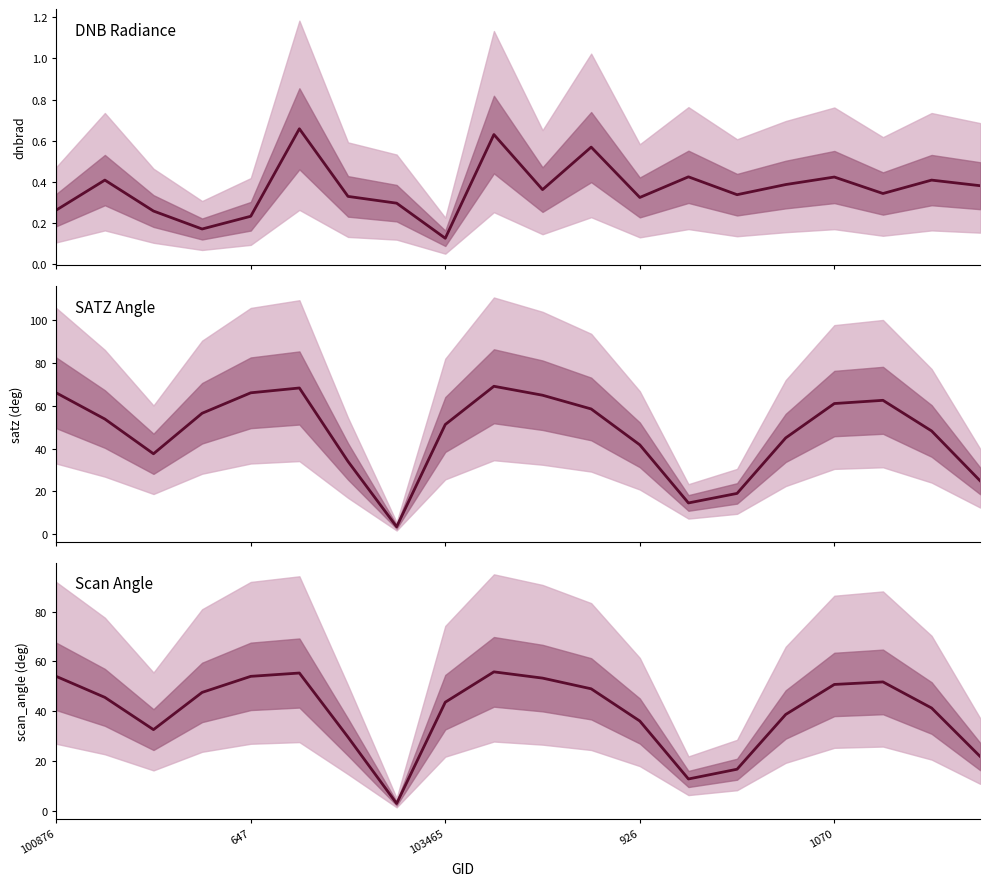

What is the difference between the highest and lowest values at 11?

58.0